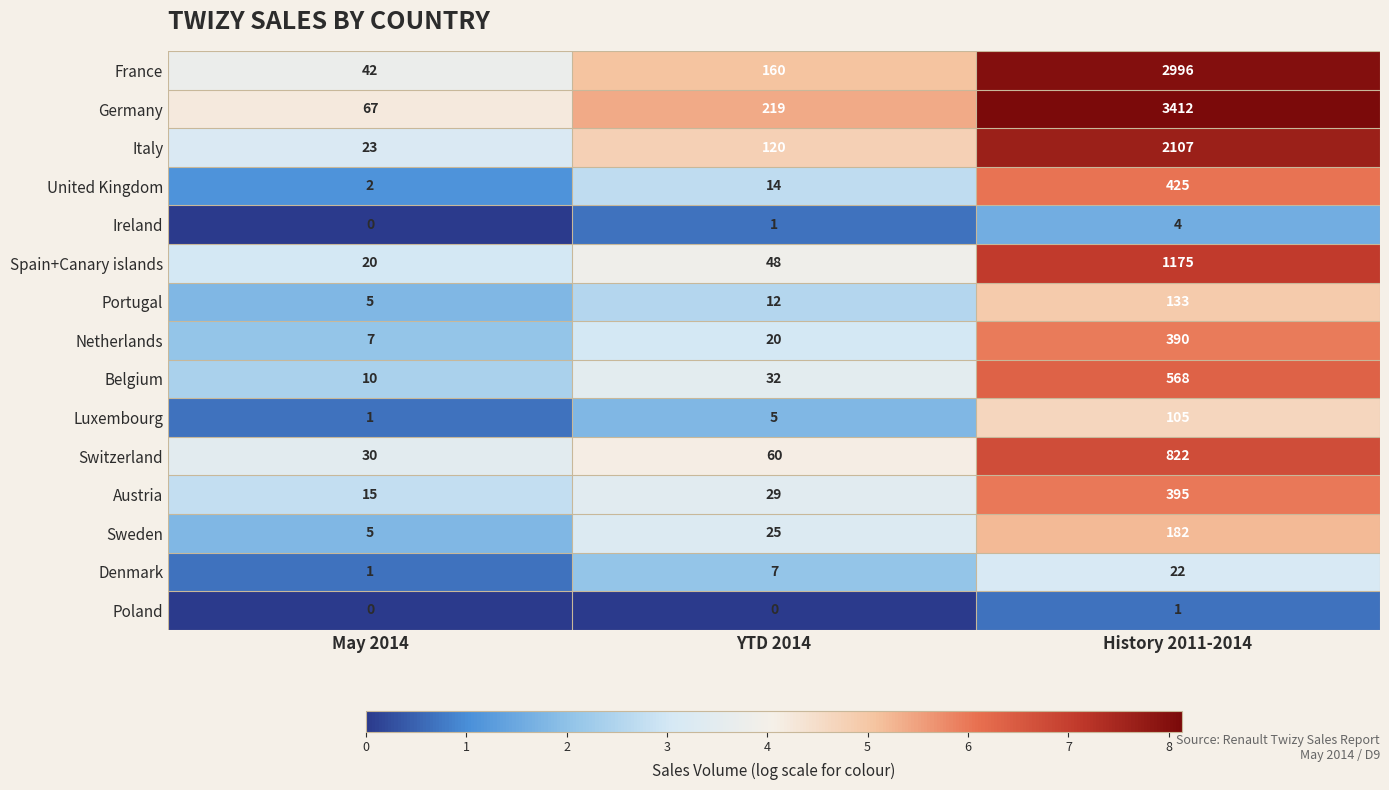

Between May 2014 and YTD 2014, which series saw the biggest shift?

Germany